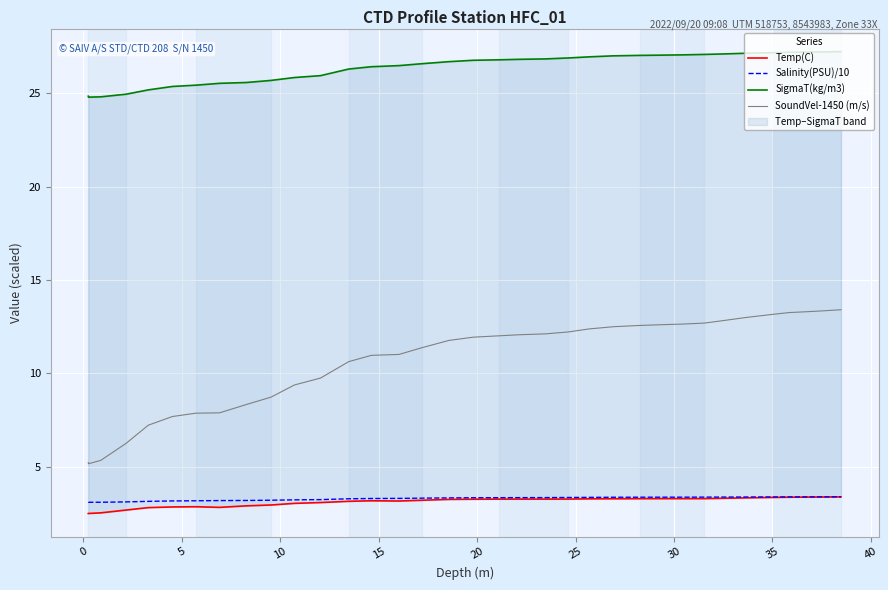

What is the lowest value of the SoundVel-1450 (m/s) series?

5.2